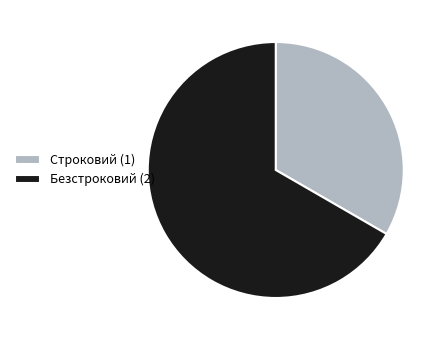

Combined, do Строковий (1) and Безстроковий (2) account for over 50%?

Yes